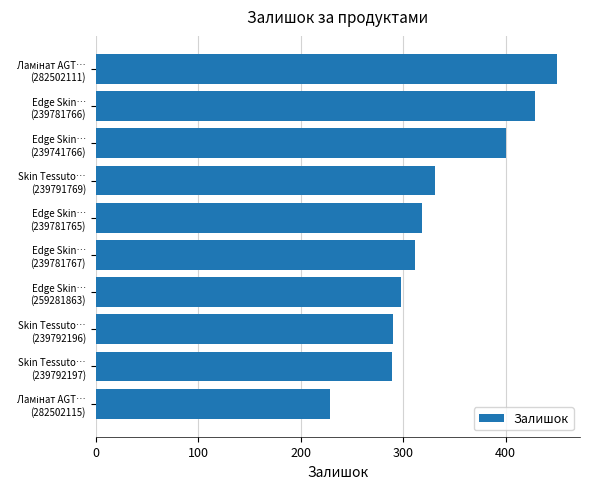

What is the greatest value displayed?

450